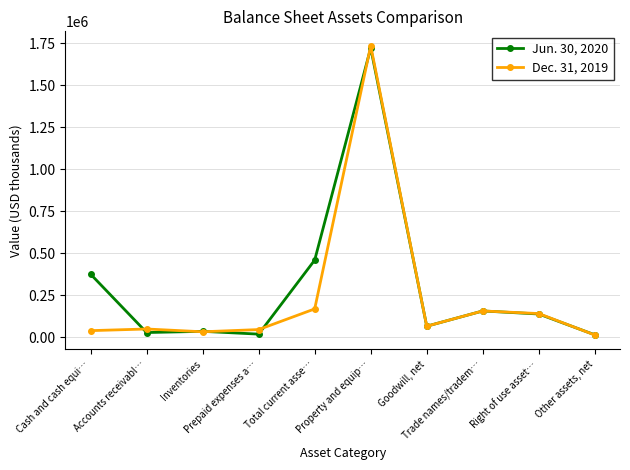

What is the total value across all series at Other assets, net?

29282